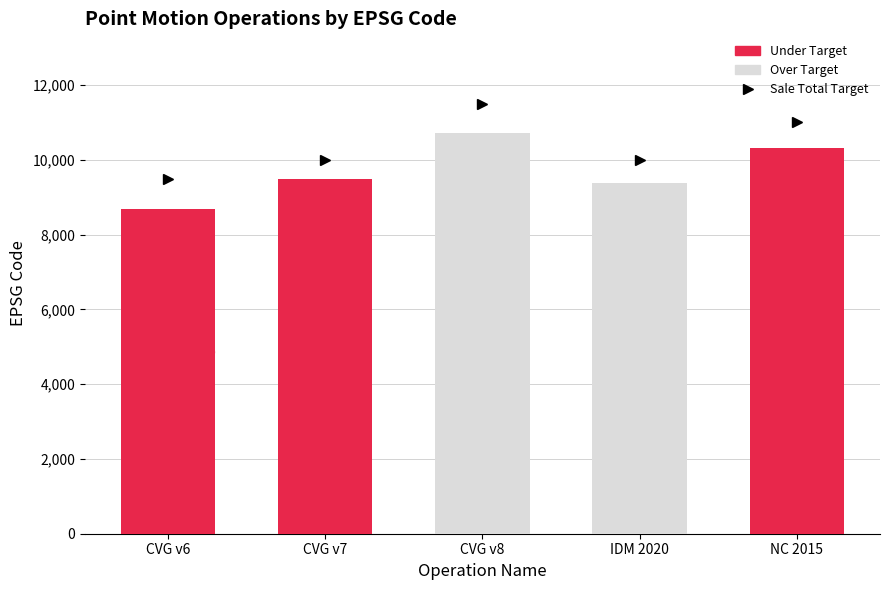

Which has a higher value, Indonesian Deformation Model 2020 or New Caledonia velocity model 2015?

New Caledonia velocity model 2015